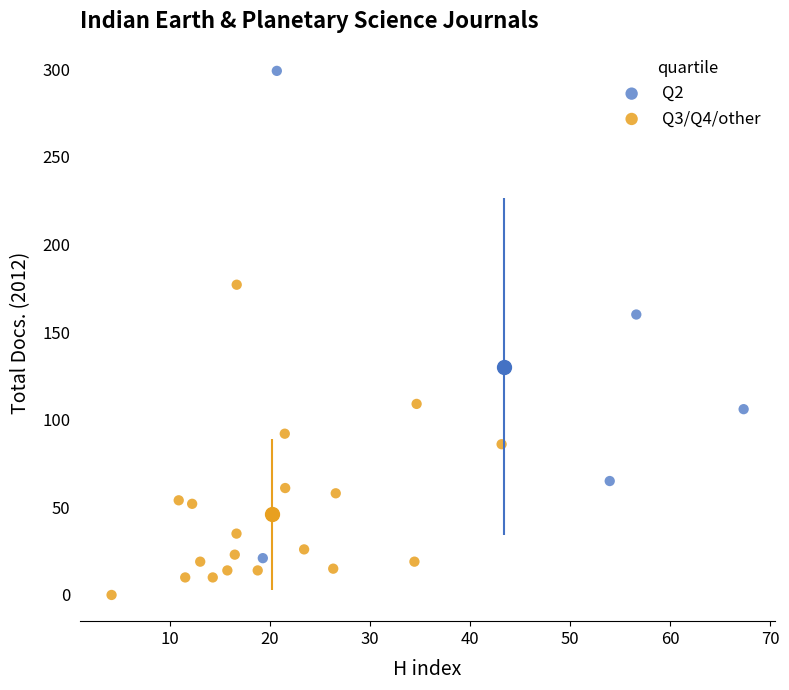

Which series has the widest spread of Y values?

Q2